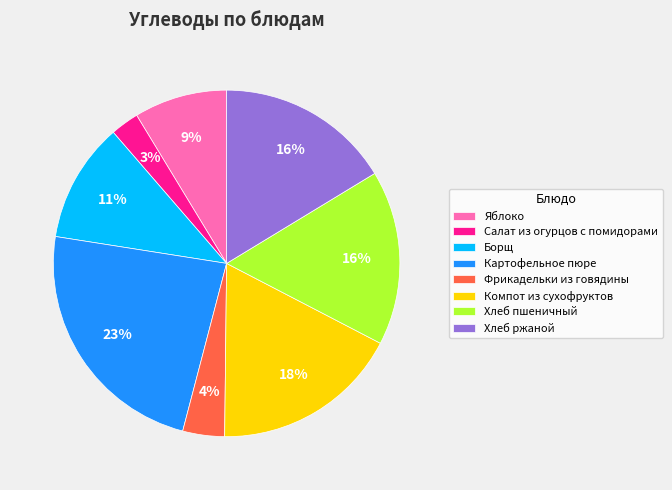

True or false: Хлеб ржаной accounts for 27% of the total.

False